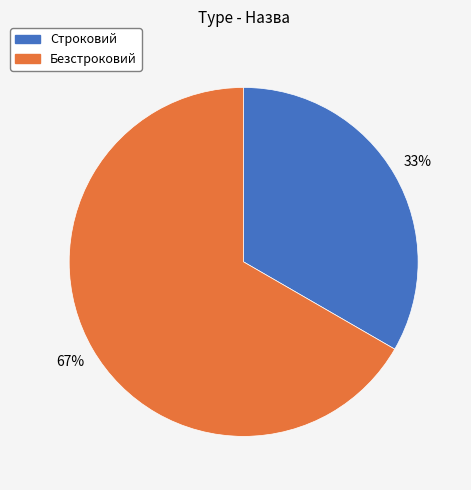

To the nearest percent, what portion does Безстроковий represent?

67%